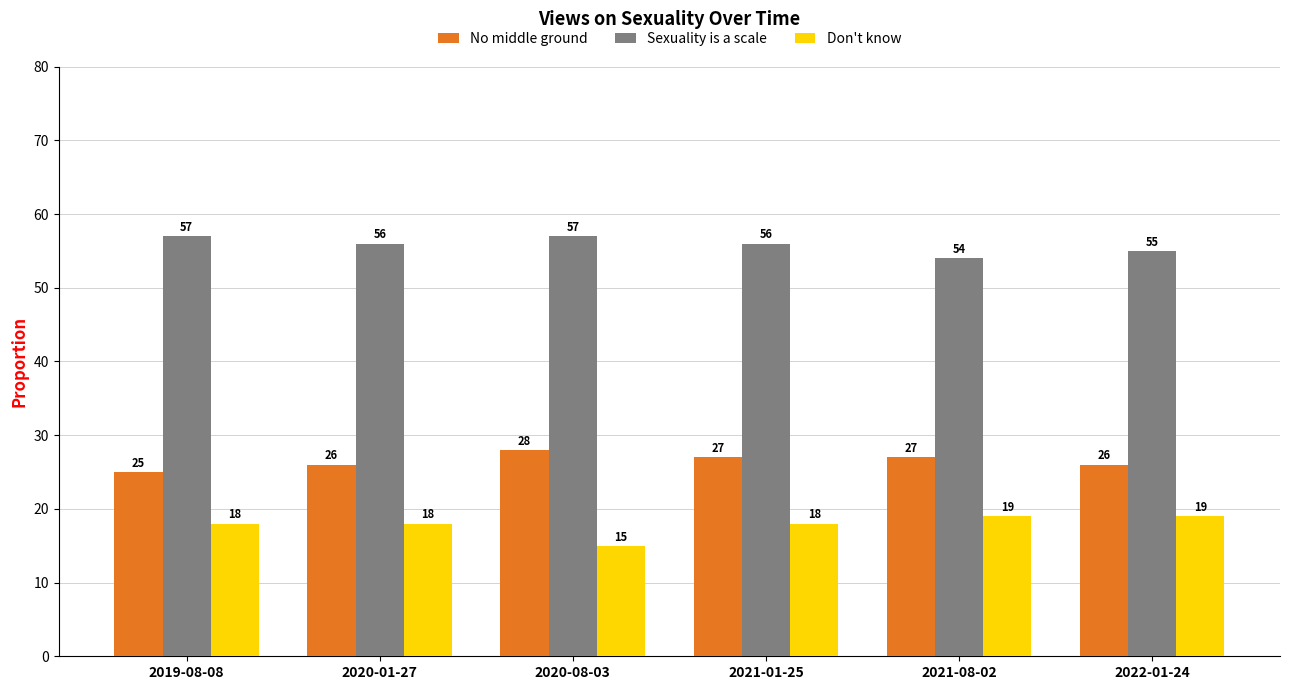

Count the number of data series in this chart.

3